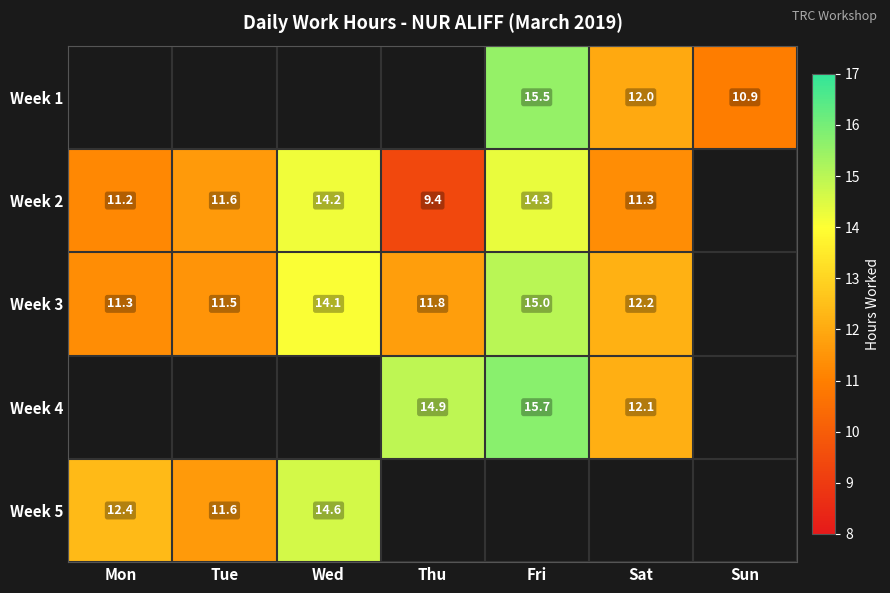

At which label is Week 5 closest to 13?

Mon